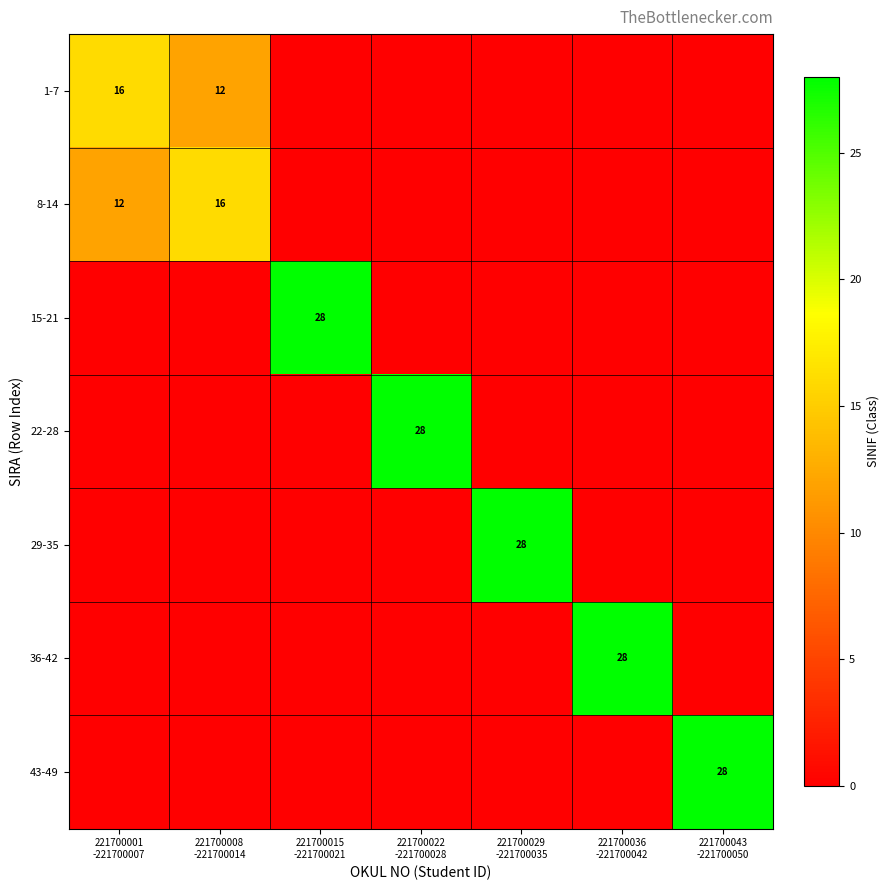

How many categories are shown in the chart?

7